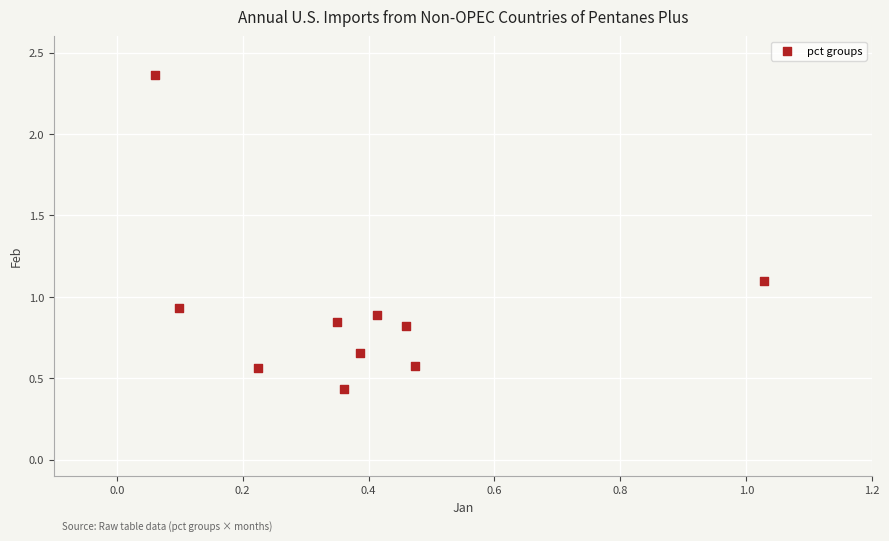

What is the range of X values (max minus min)?

1.0